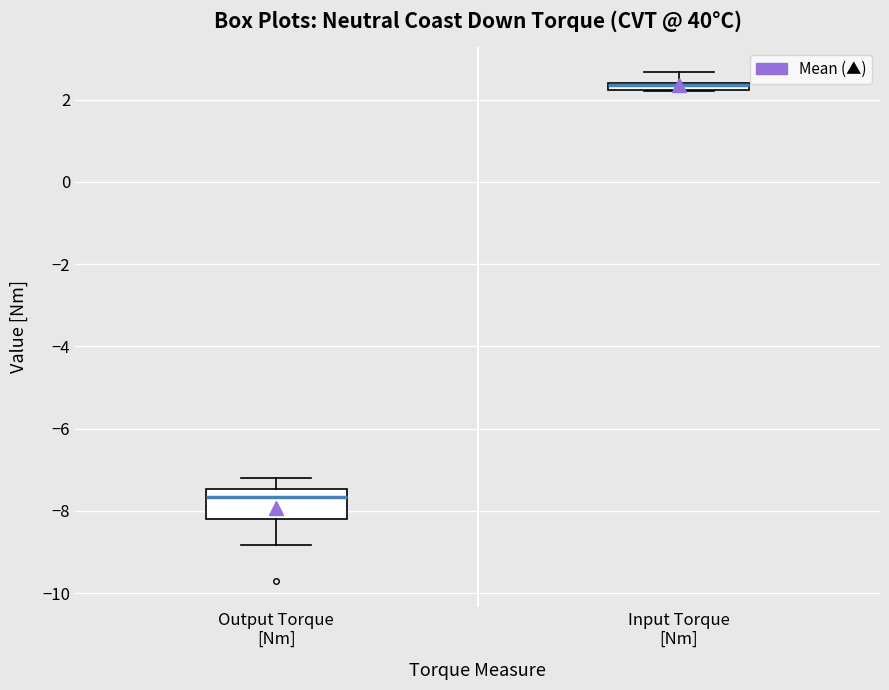

Comparing the boxes themselves (not the whiskers), which one is the tallest?

Output Torque [Nm]